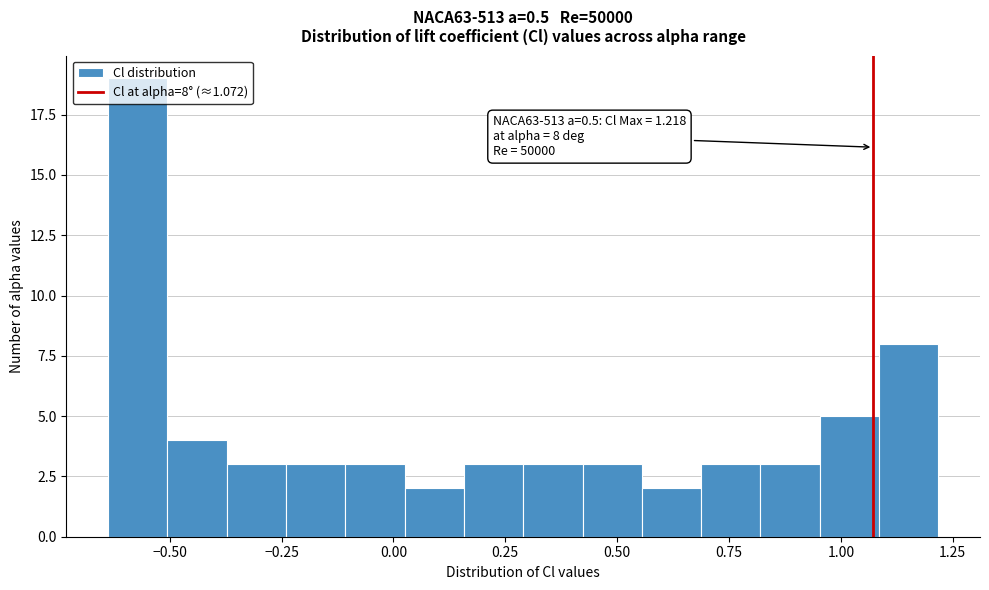

Read against the x-axis, roughly where is the centre of the tallest bar?

-0.55